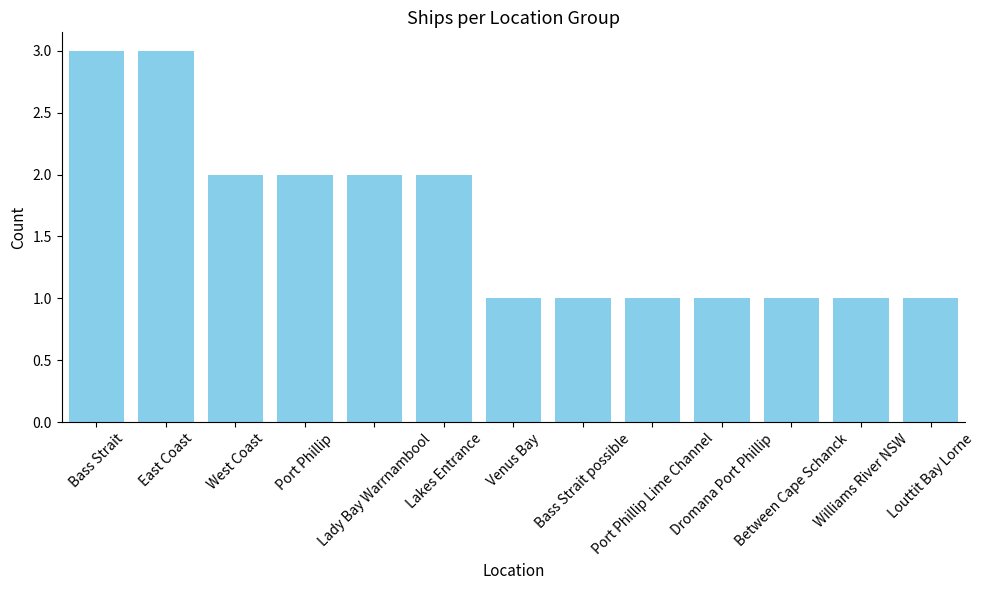

What is the greatest value displayed?

3